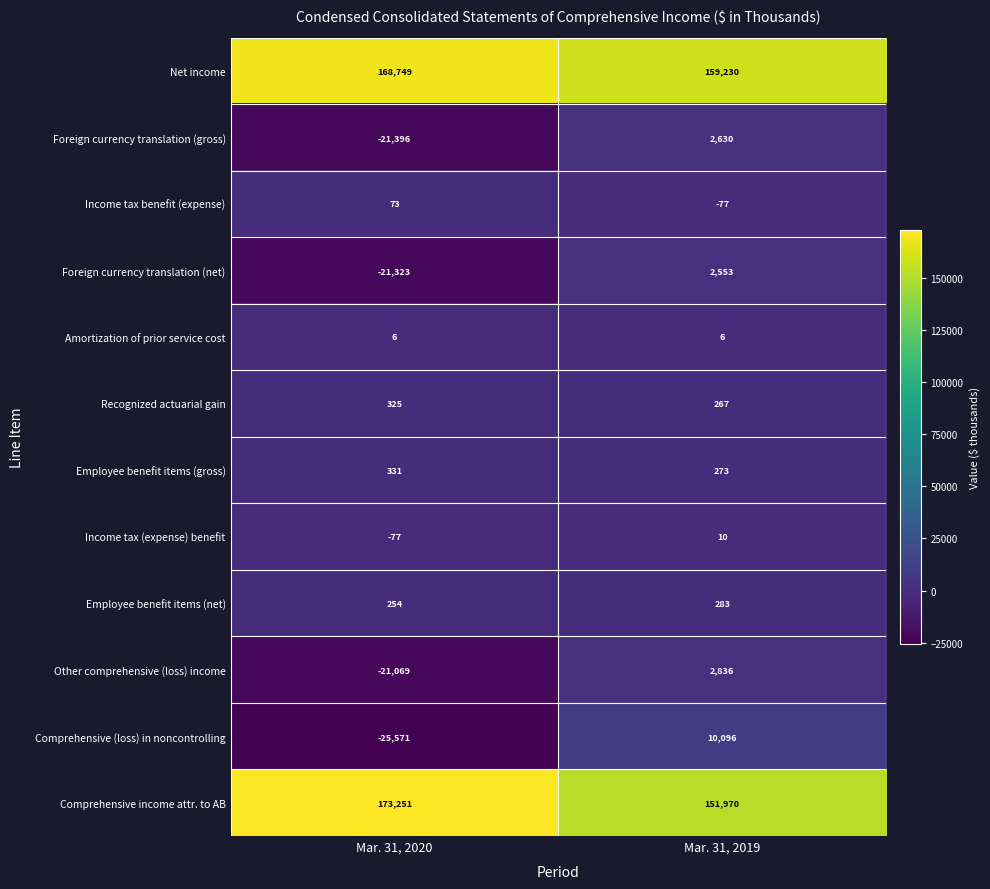

What is the difference between the highest and lowest values at Mar. 31, 2019?

159307